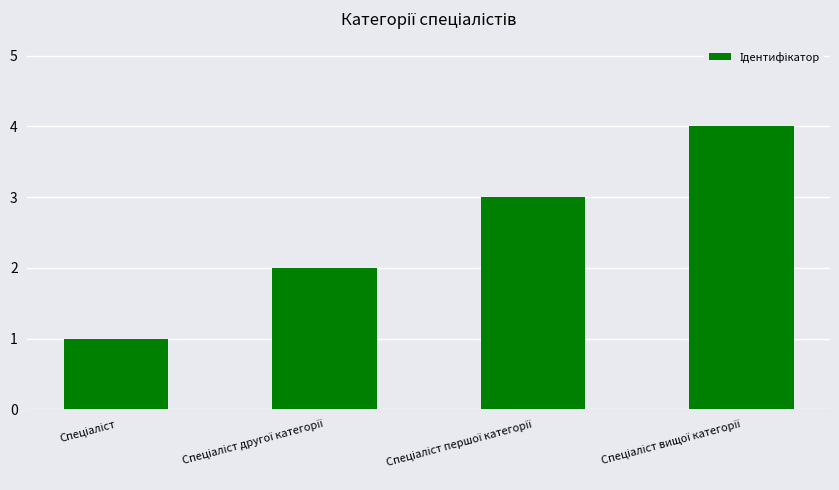

What is the sum of all values?

10